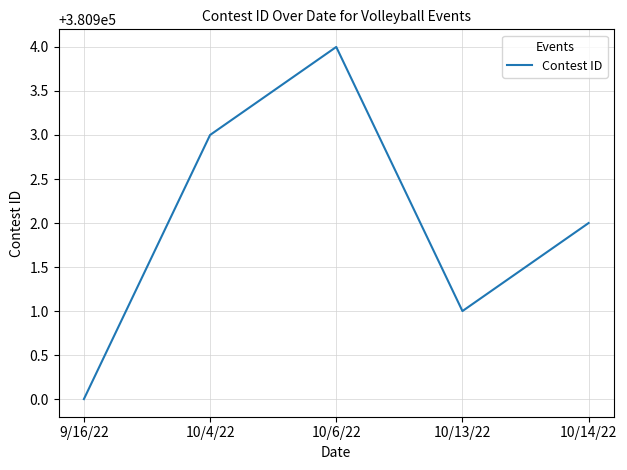

List the labels in order of value, smallest first.

9/16/22, 10/13/22, 10/14/22, 10/4/22, 10/6/22